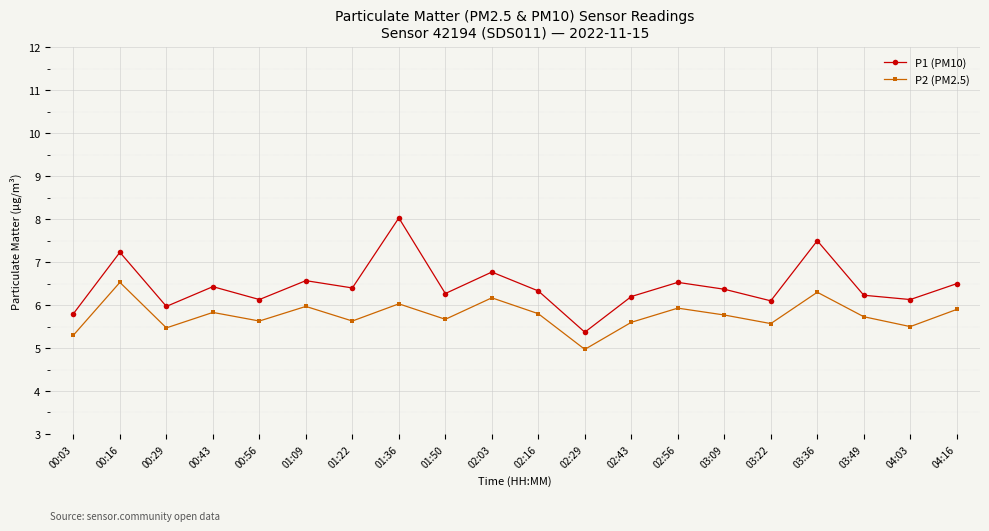

True or false: P2 (PM2.5) and P1 (PM10) intersect in this chart.

False